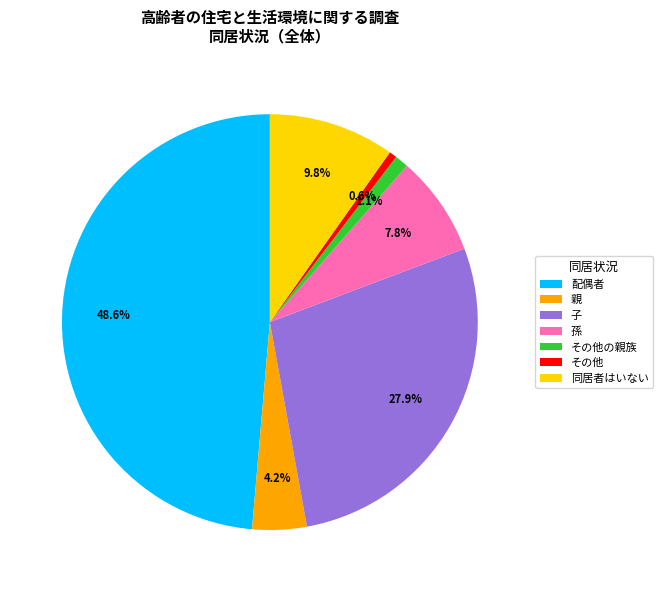

Is there a majority slice in this chart?

No